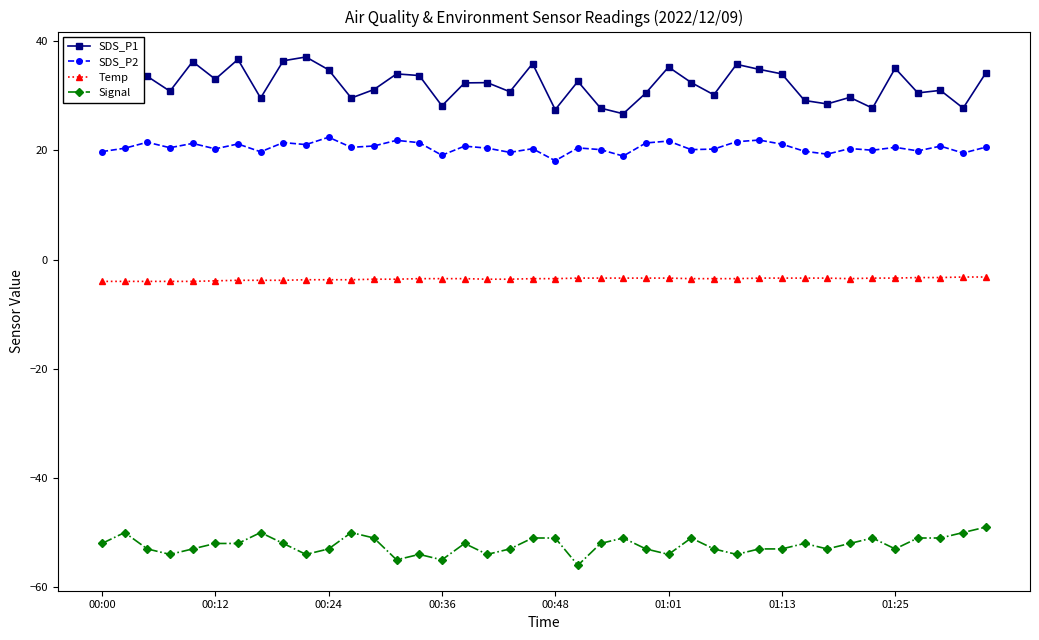

Rank the series by their maximum value, from lowest to highest.

Signal, Temp, SDS_P2, SDS_P1